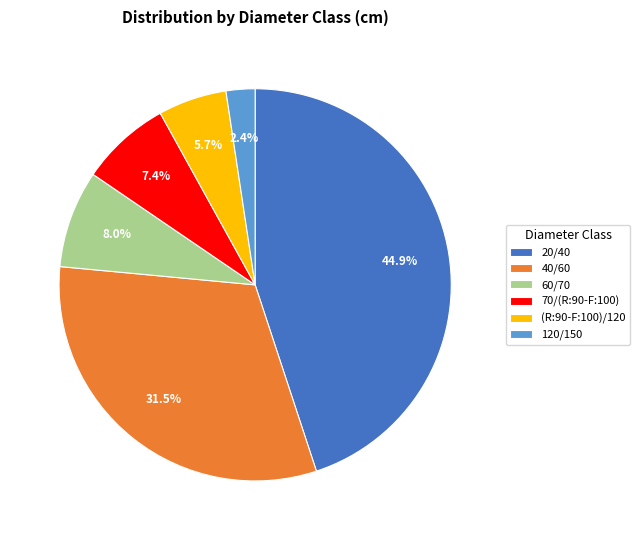

What is the smallest slice in the pie chart?

120/150